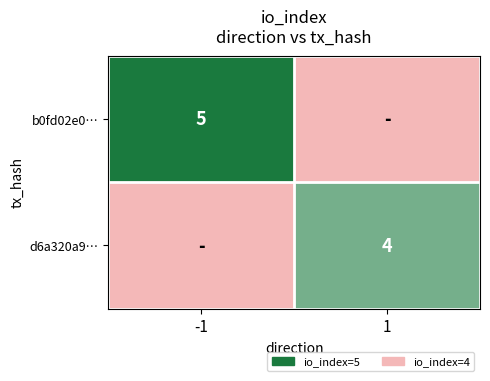

Is it true that d6a320a9… equals 2 at 1?

False